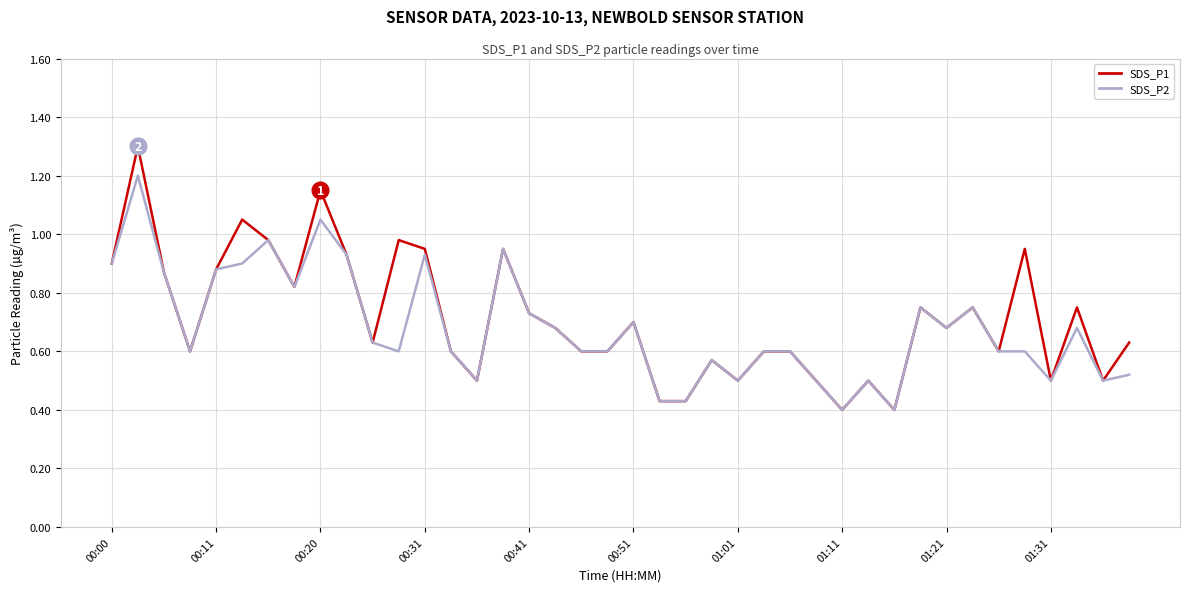

Which series has the widest spread of values?

SDS_P1